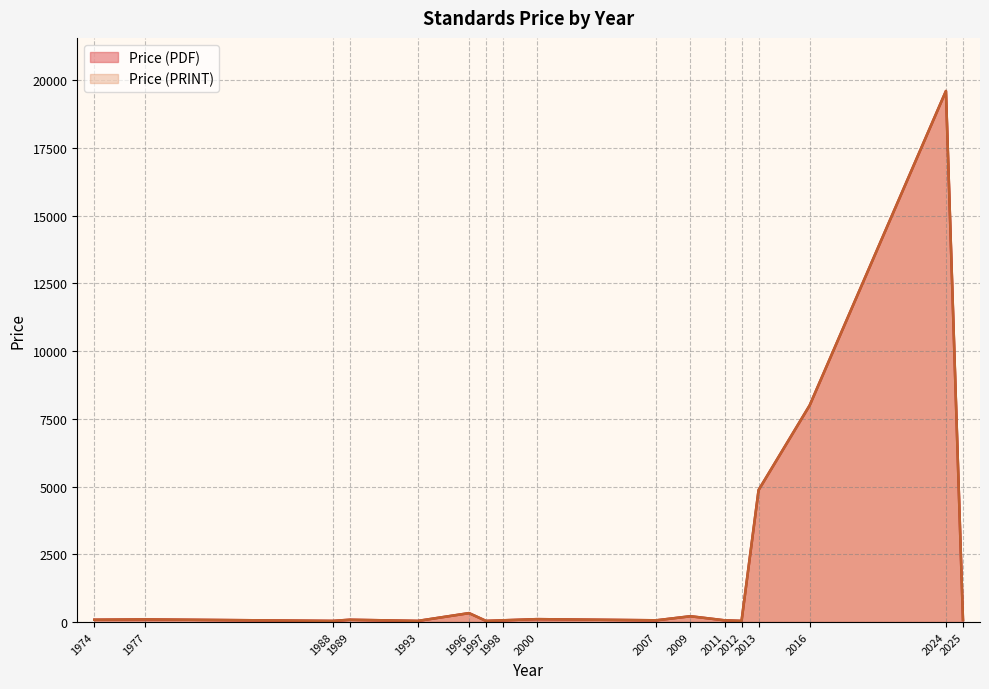

Where is the first local minimum for Price (PRINT)?

2000